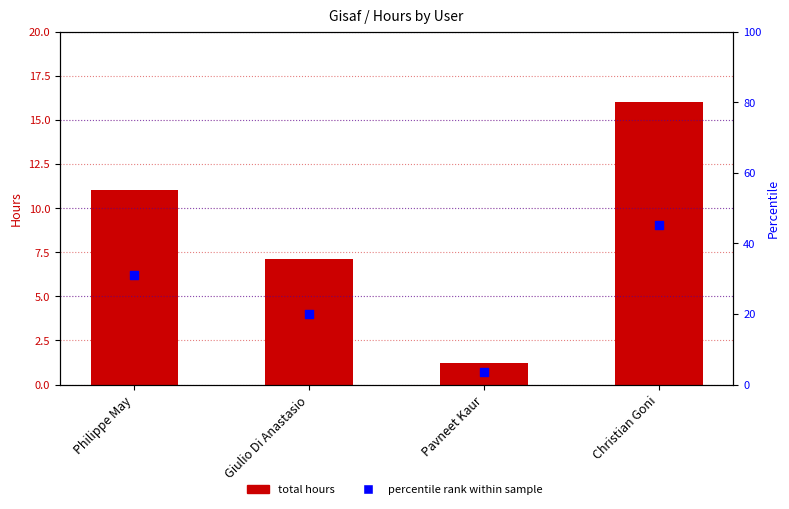

What are all the series names shown in the legend?

total hours, percentile rank within sample